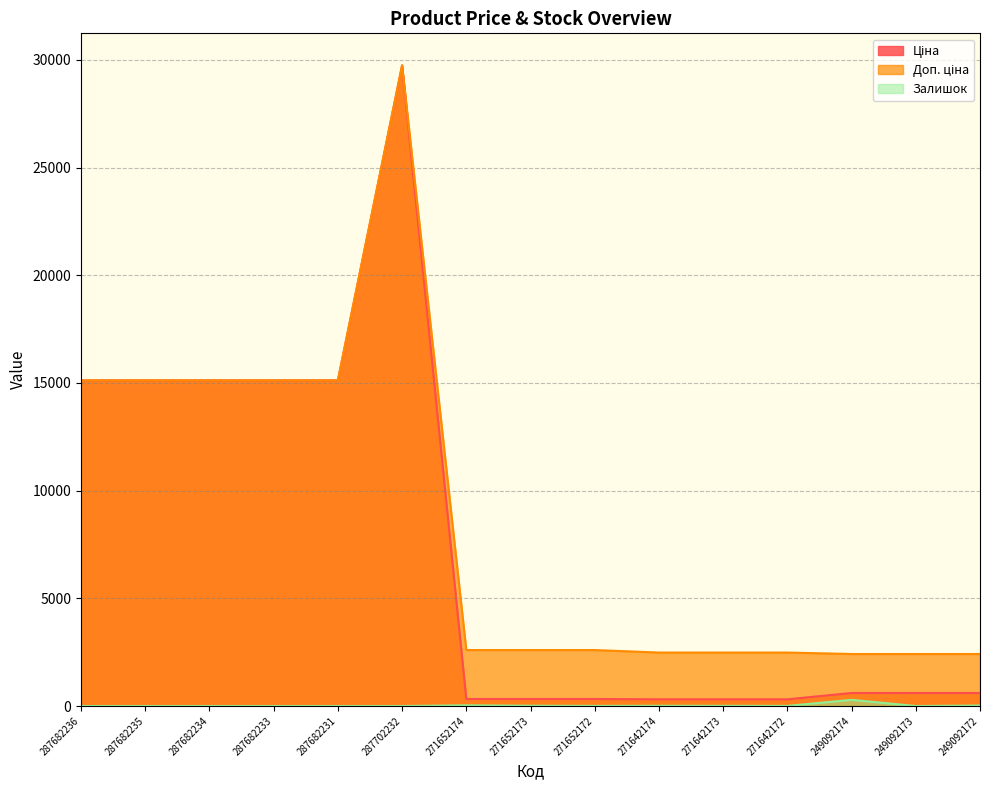

Which series has the largest total across all categories?

Доп. ціна